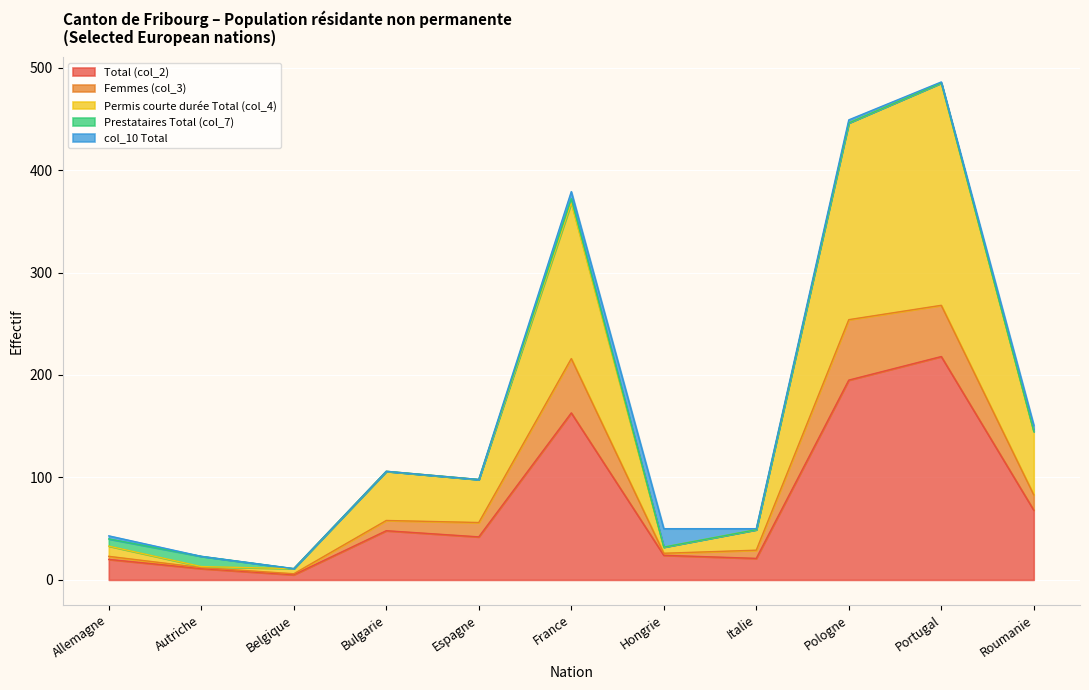

How many interior local valleys does the Permis courte durée Total (col_4) series have?

3